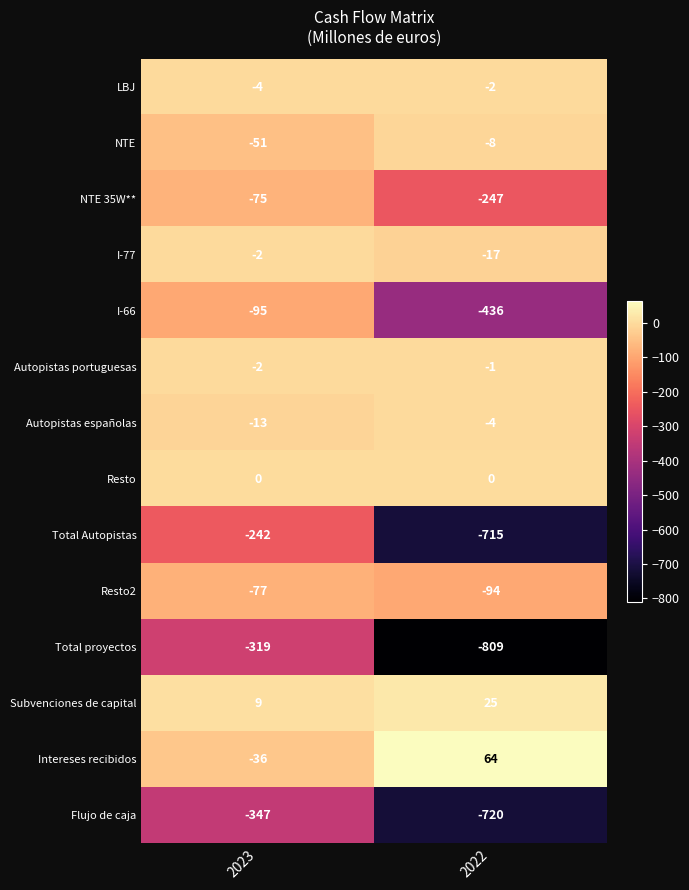

What is the average value of the Total proyectos series?

-564